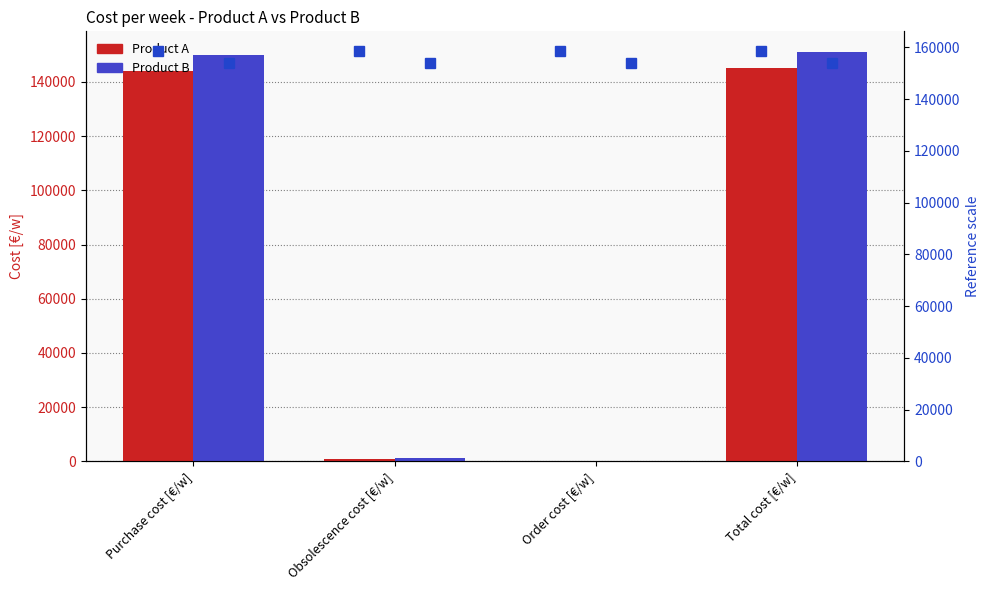

What is the highest value of the Product B series?

151092.7